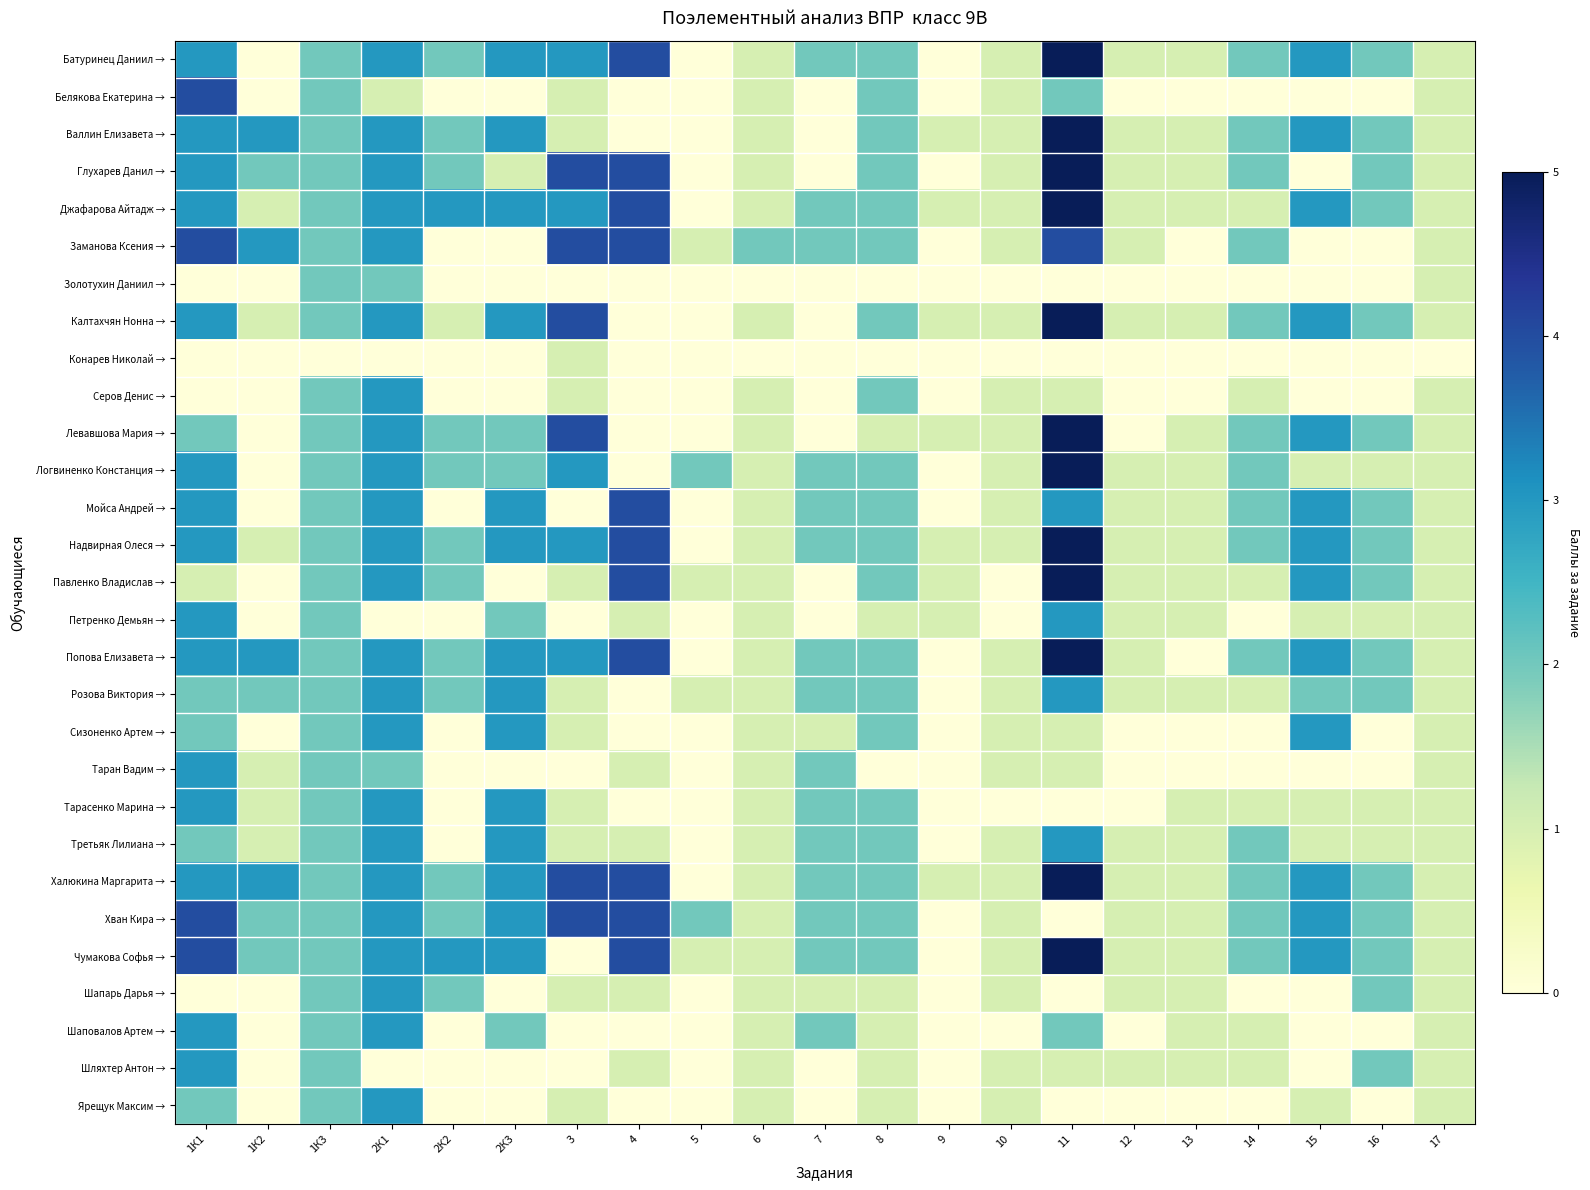

What is the spread (max minus min) of values at 6?

2